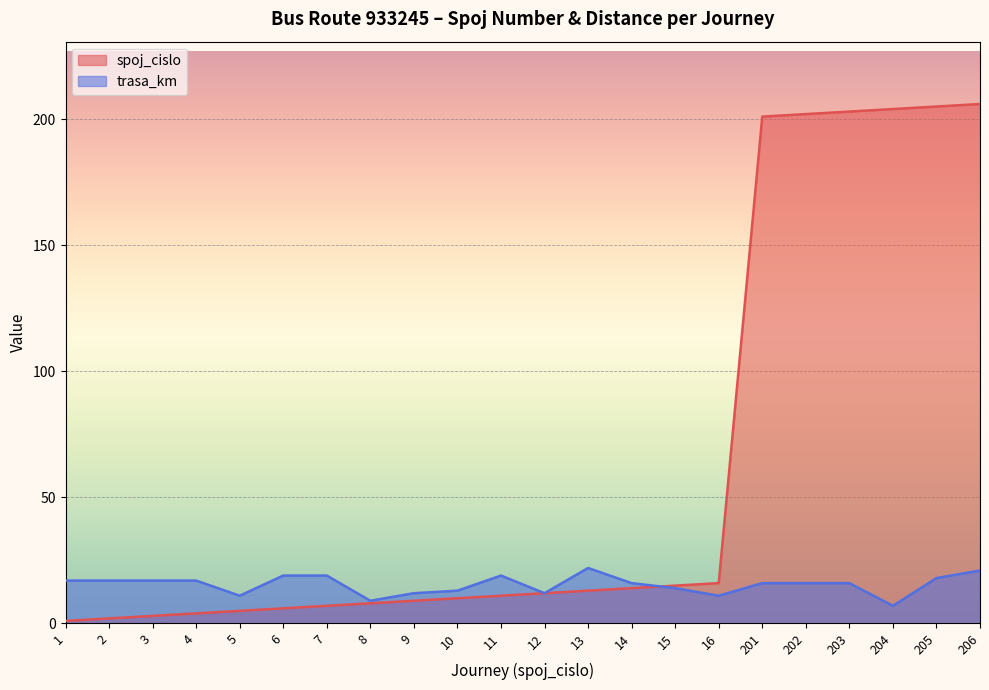

Which series ends up on top after the final intersection of trasa_km and spoj_cislo?

spoj_cislo